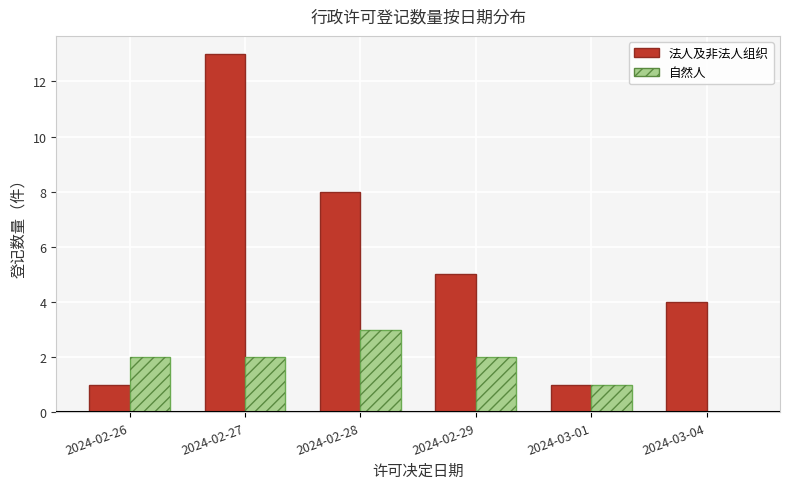

True or false: 法人及非法人组织 has a value of 13 at 2024-02-27.

True